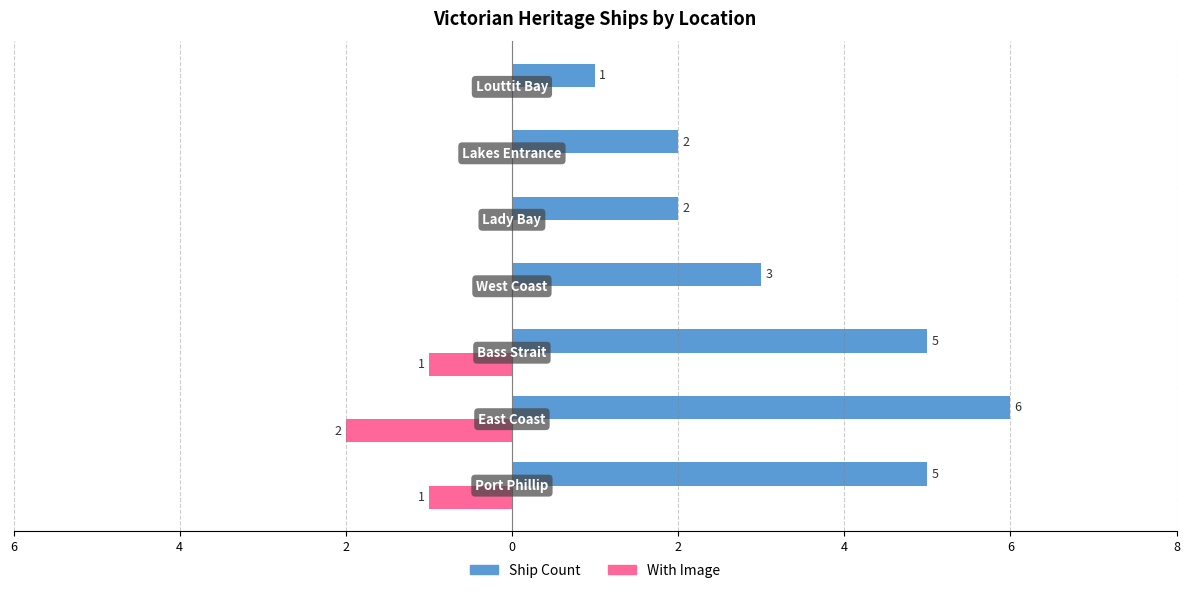

What are all the series names shown in the legend?

Ship Count, With Image